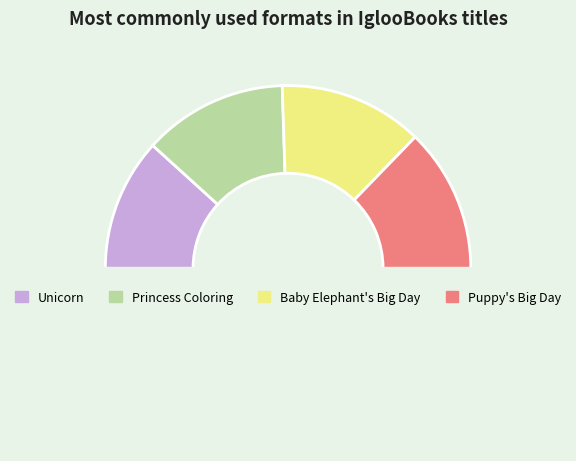

How many slices are in this pie chart?

5